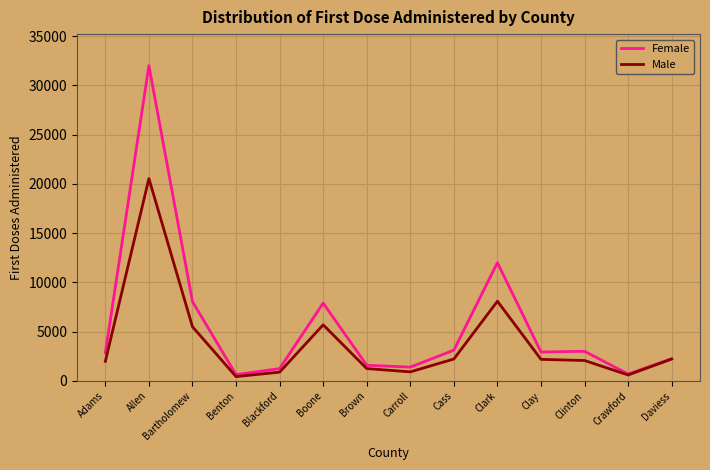

Which series has the widest spread of values?

Female